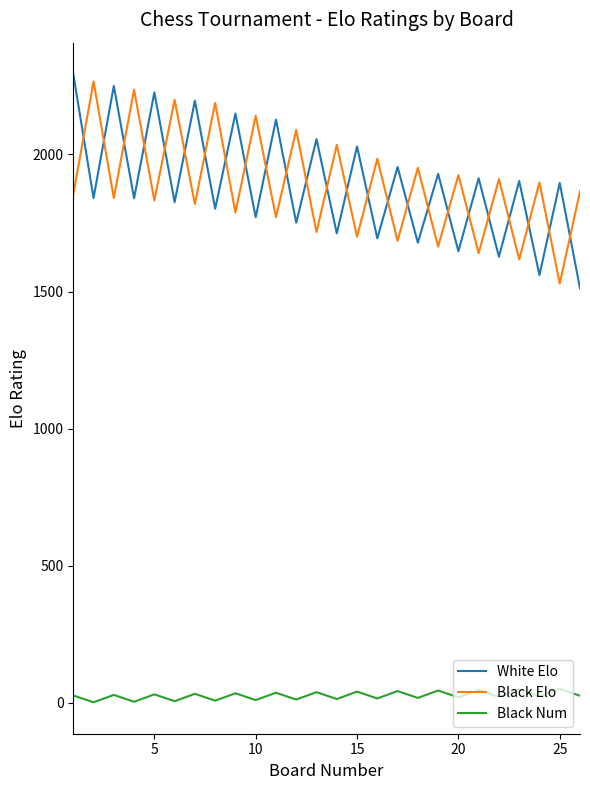

Rank the series by their maximum value, from lowest to highest.

Black Num, Black Elo, White Elo